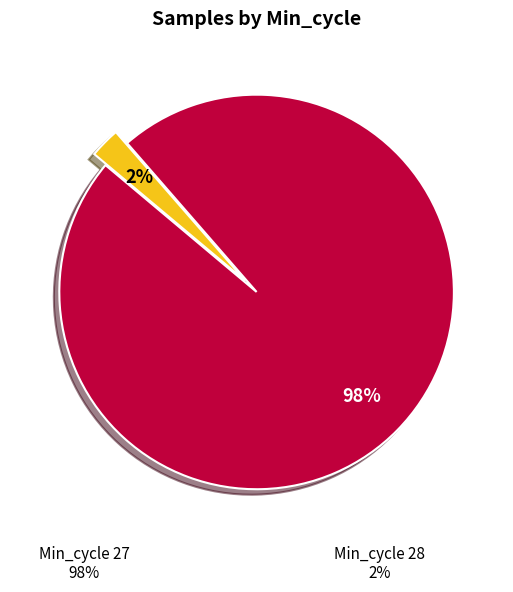

Rank the categories by value from highest to lowest.

Min_cycle 27, Min_cycle 28